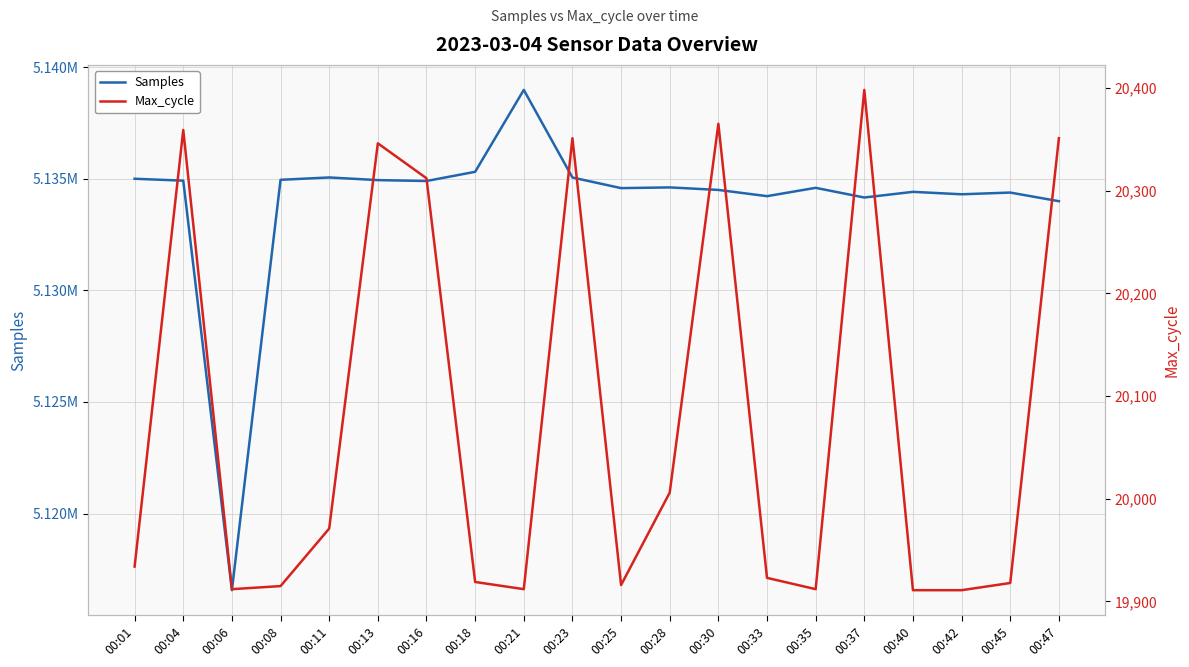

At which category is the sum across all series the highest?

00:21